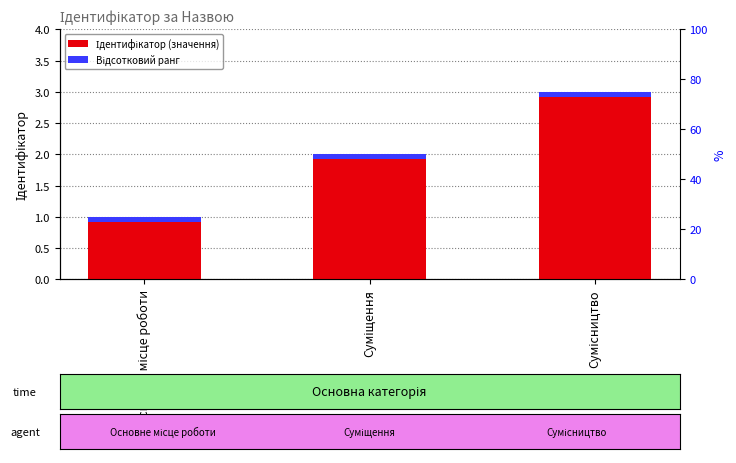

Between Основне місце роботи and Суміщення, which is larger?

Суміщення